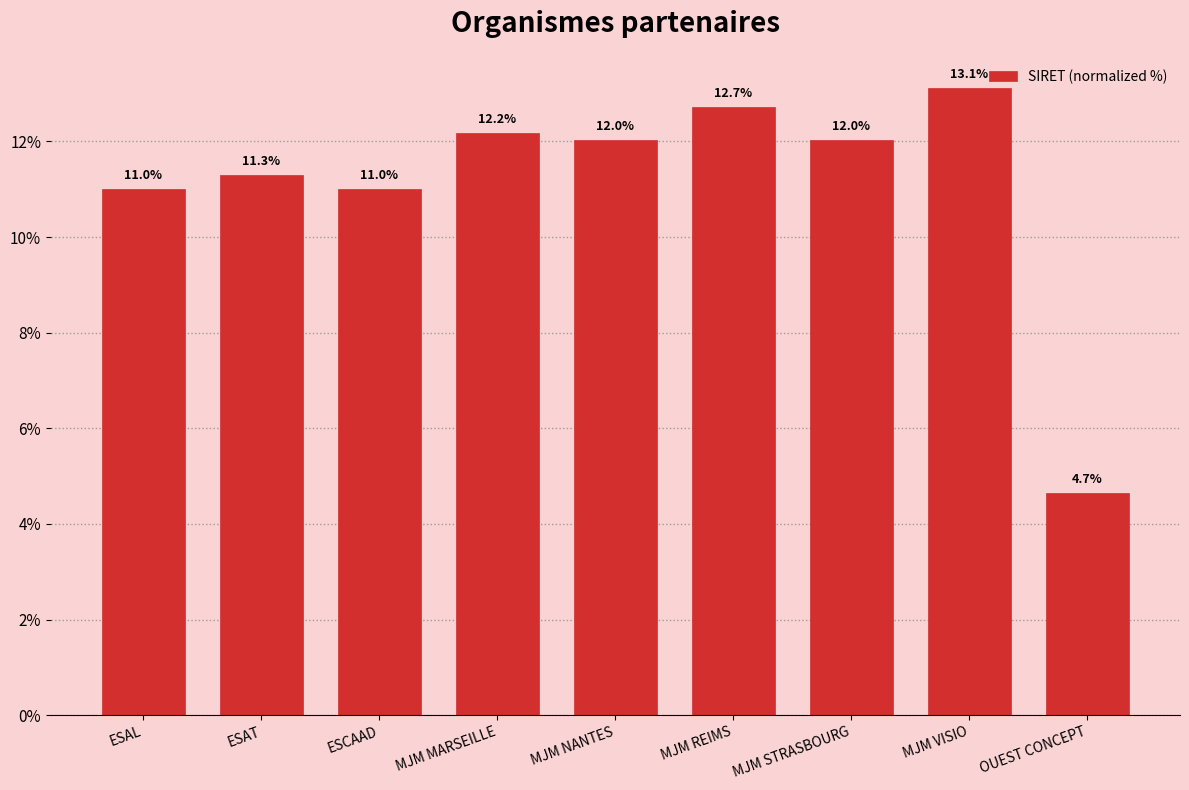

What position from the left is MJM MARSEILLE?

4